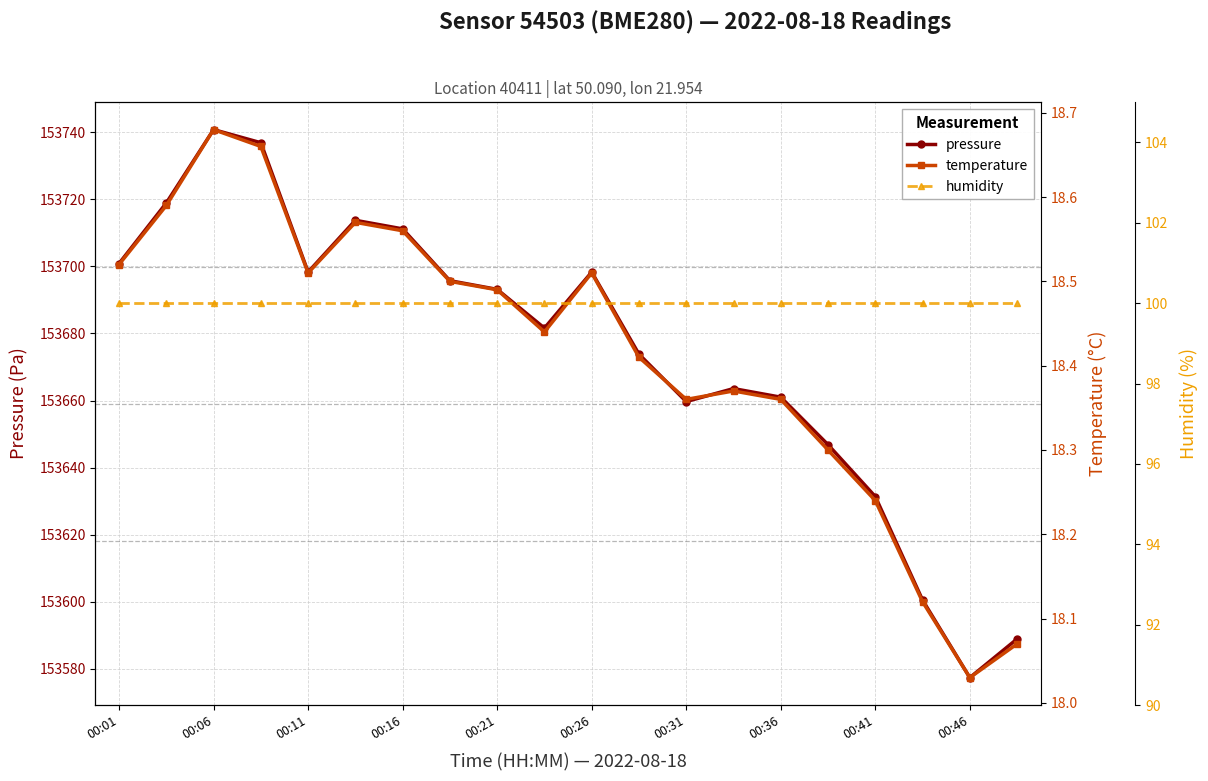

True or false: pressure and temperature cross at least once.

False